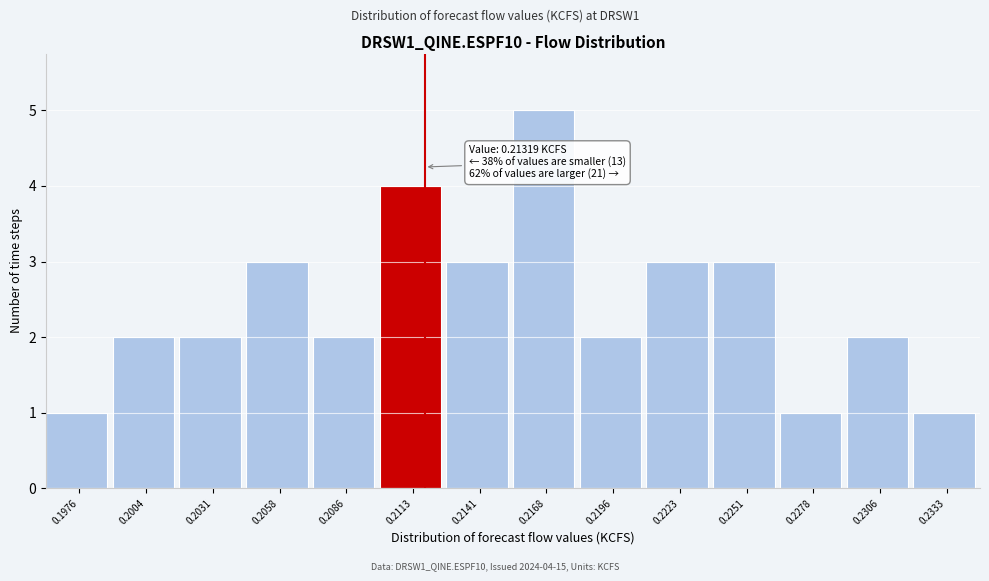

Reading left to right, transcribe all the data shown in this chart.

0.1976=1	0.2004=2	0.2031=2	0.2058=3	0.2086=2	0.2113=4	0.2141=3	0.2168=5	0.2196=2	0.2223=3	0.2251=3	0.2278=1	0.2306=2	0.2333=1